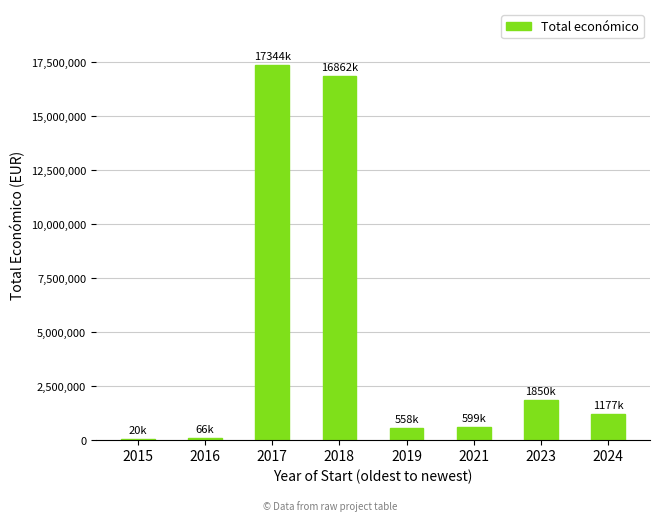

At which label is the value closest to 8682131?

2023